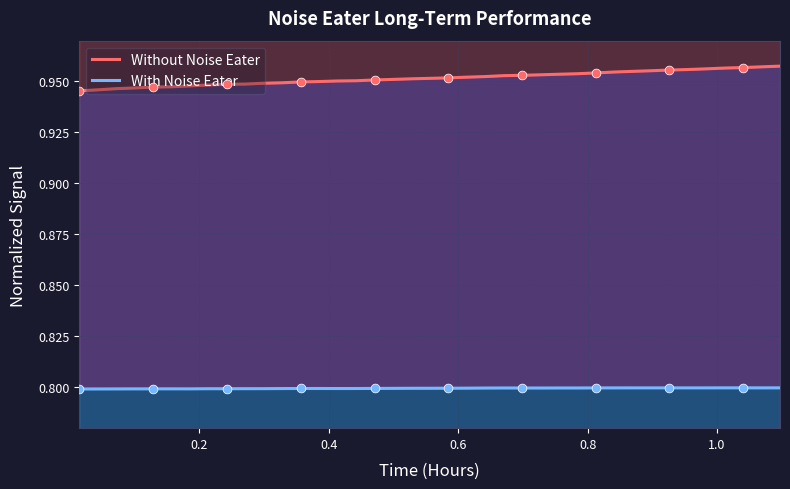

Which series has the largest Y range (max minus min)?

Without Noise Eater